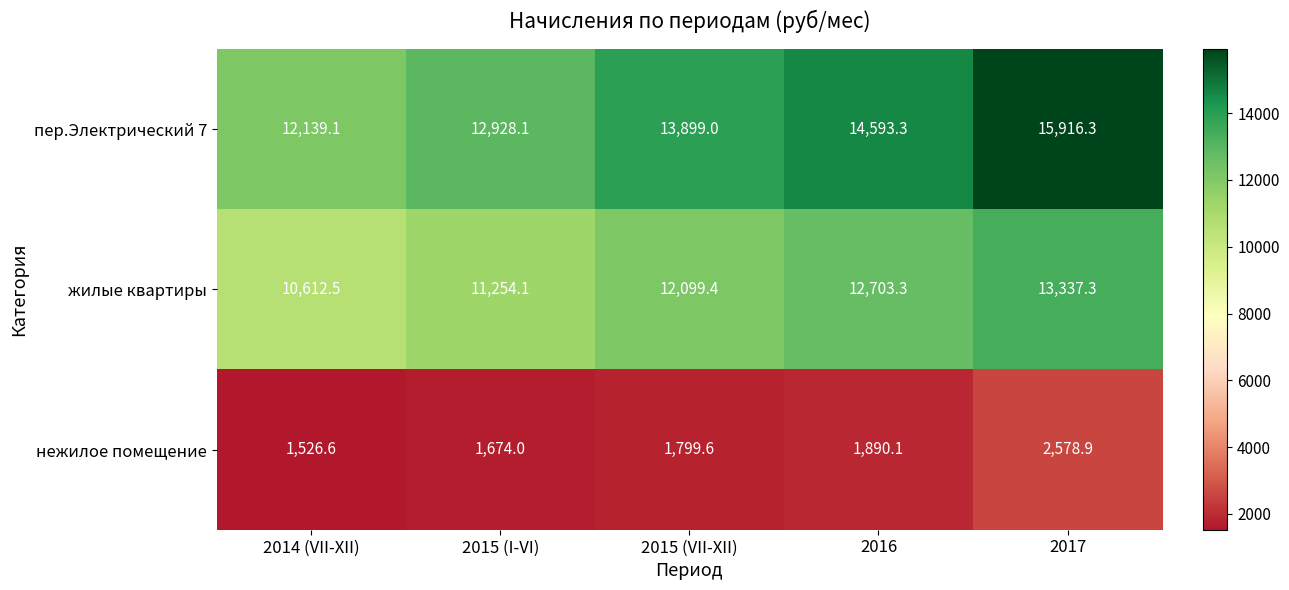

Rank the series at 2014 (VII-XII) from lowest to highest value.

нежилое помещение, жилые квартиры, пер.Электрический 7